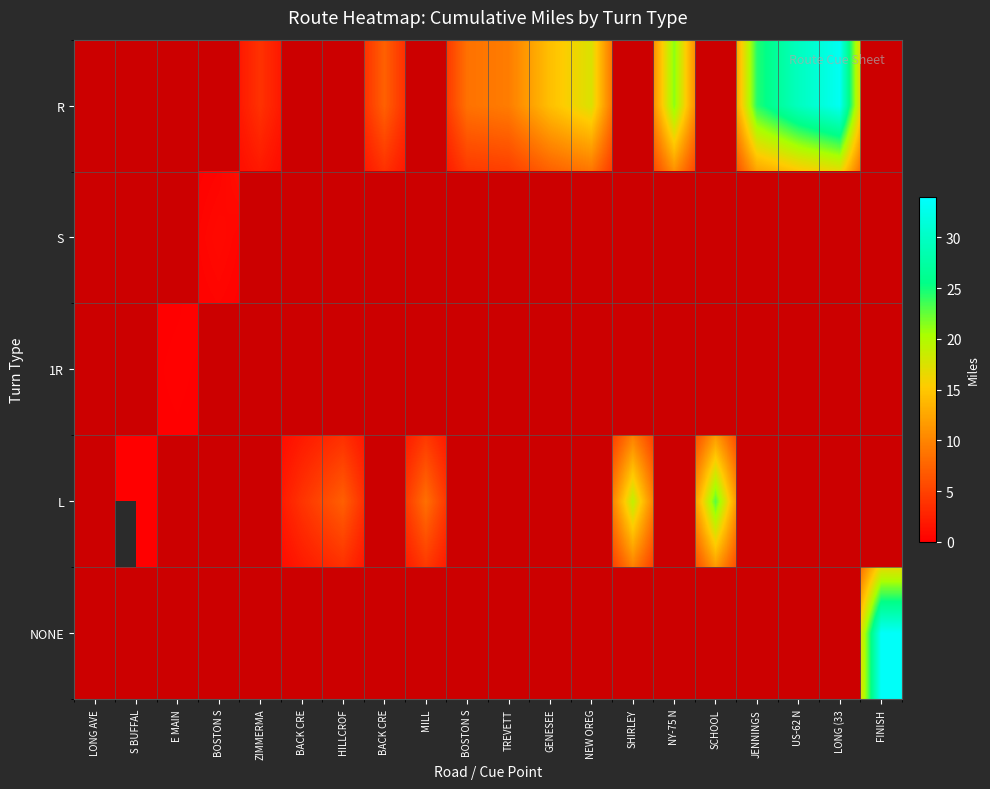

What is the maximum value shown in the chart?

33.6